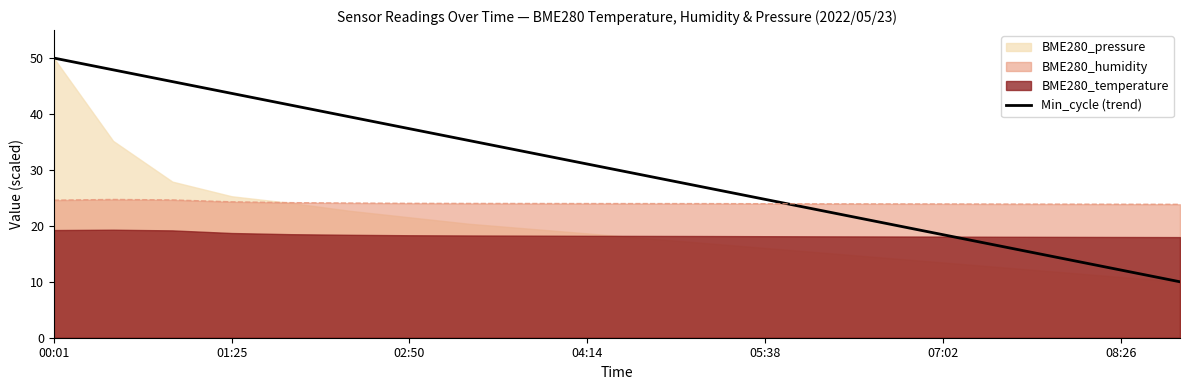

Which series ends up on top after the final intersection of Min_cycle (trend) and BME280_humidity?

BME280_humidity